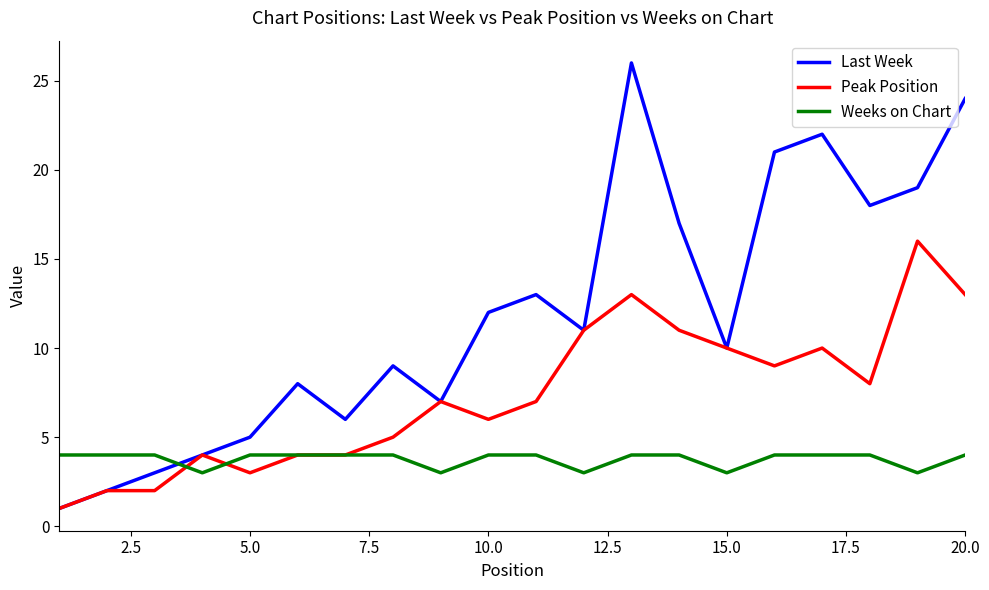

Rank the series by their maximum value, from lowest to highest.

Weeks on Chart, Peak Position, Last Week